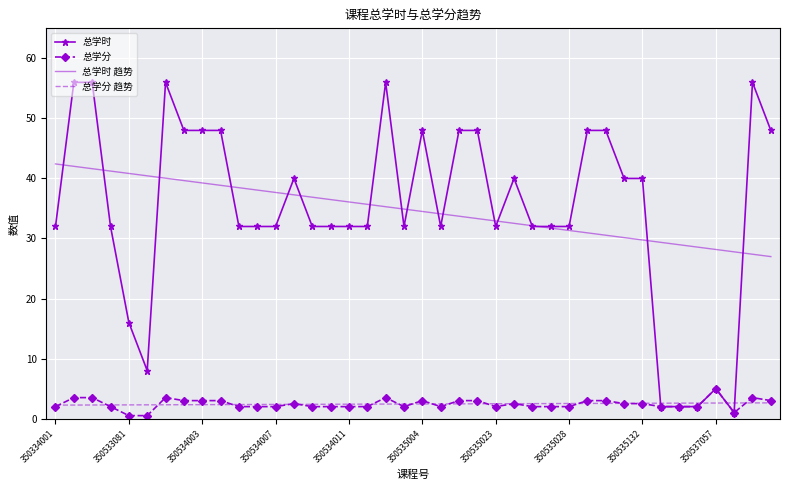

After their last crossing, which series has the higher values: 总学分 趋势 or 总学时?

总学时